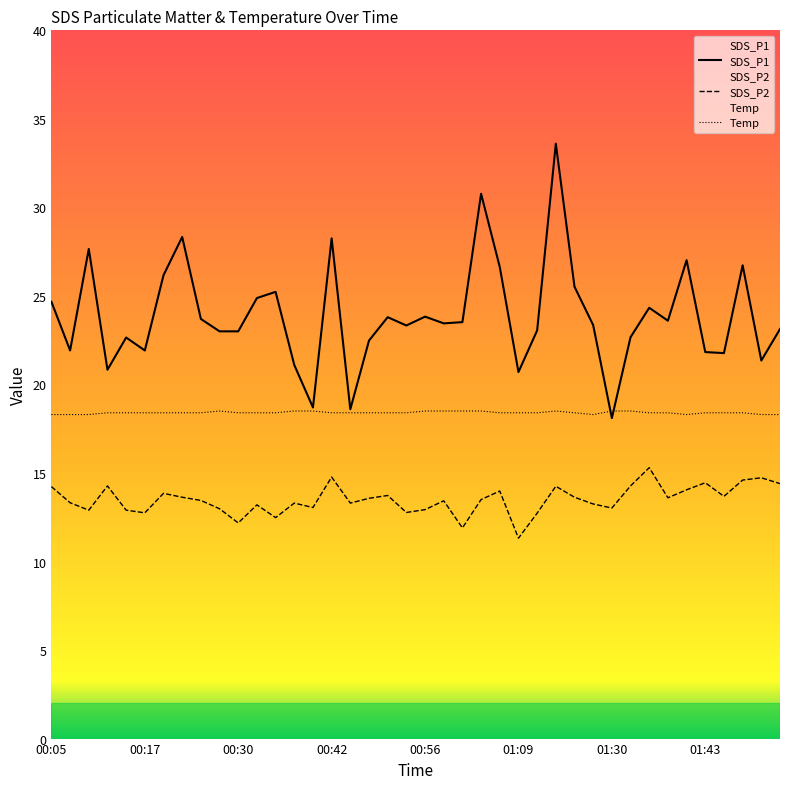

Rank the categories by SDS_P2 value from lowest to highest.

01:09, 01:01, 00:30, 00:35, 01:11, 00:17, 00:53, 00:10, 00:15, 00:56, 00:27, 01:30, 00:40, 00:32, 01:28, 00:37, 00:45, 00:07, 00:58, 00:25, 01:04, 00:47, 01:38, 00:22, 01:22, 01:45, 00:50, 00:20, 01:07, 01:40, 00:05, 01:14, 00:12, 01:33, 01:52, 01:43, 01:47, 01:50, 00:42, 01:35